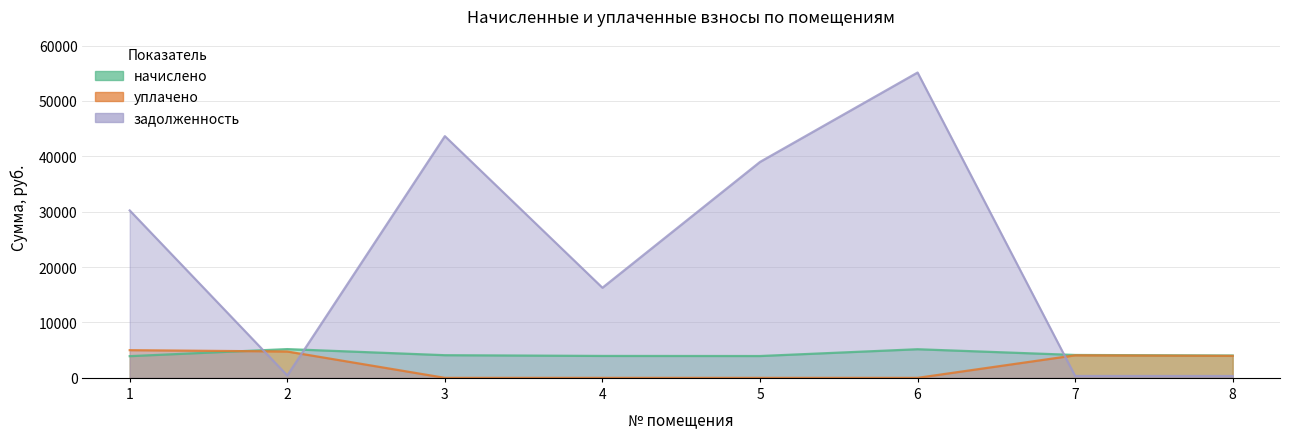

True or false: начислено has a value of 3941.3 at 5.

True